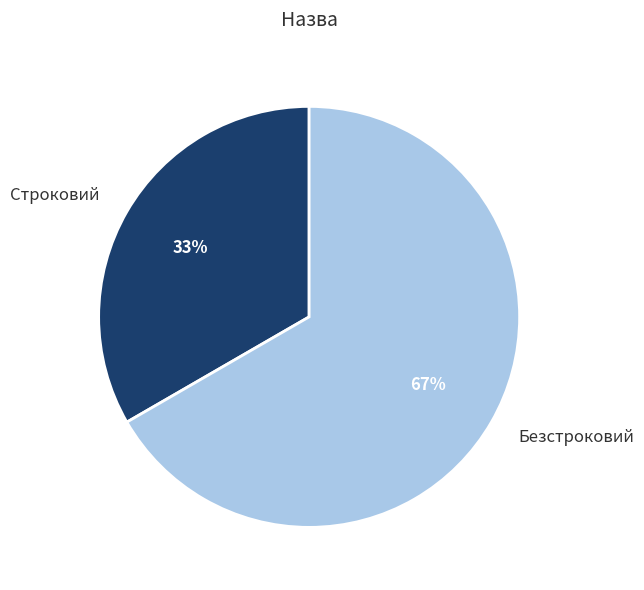

Is there a majority slice in this chart?

Yes